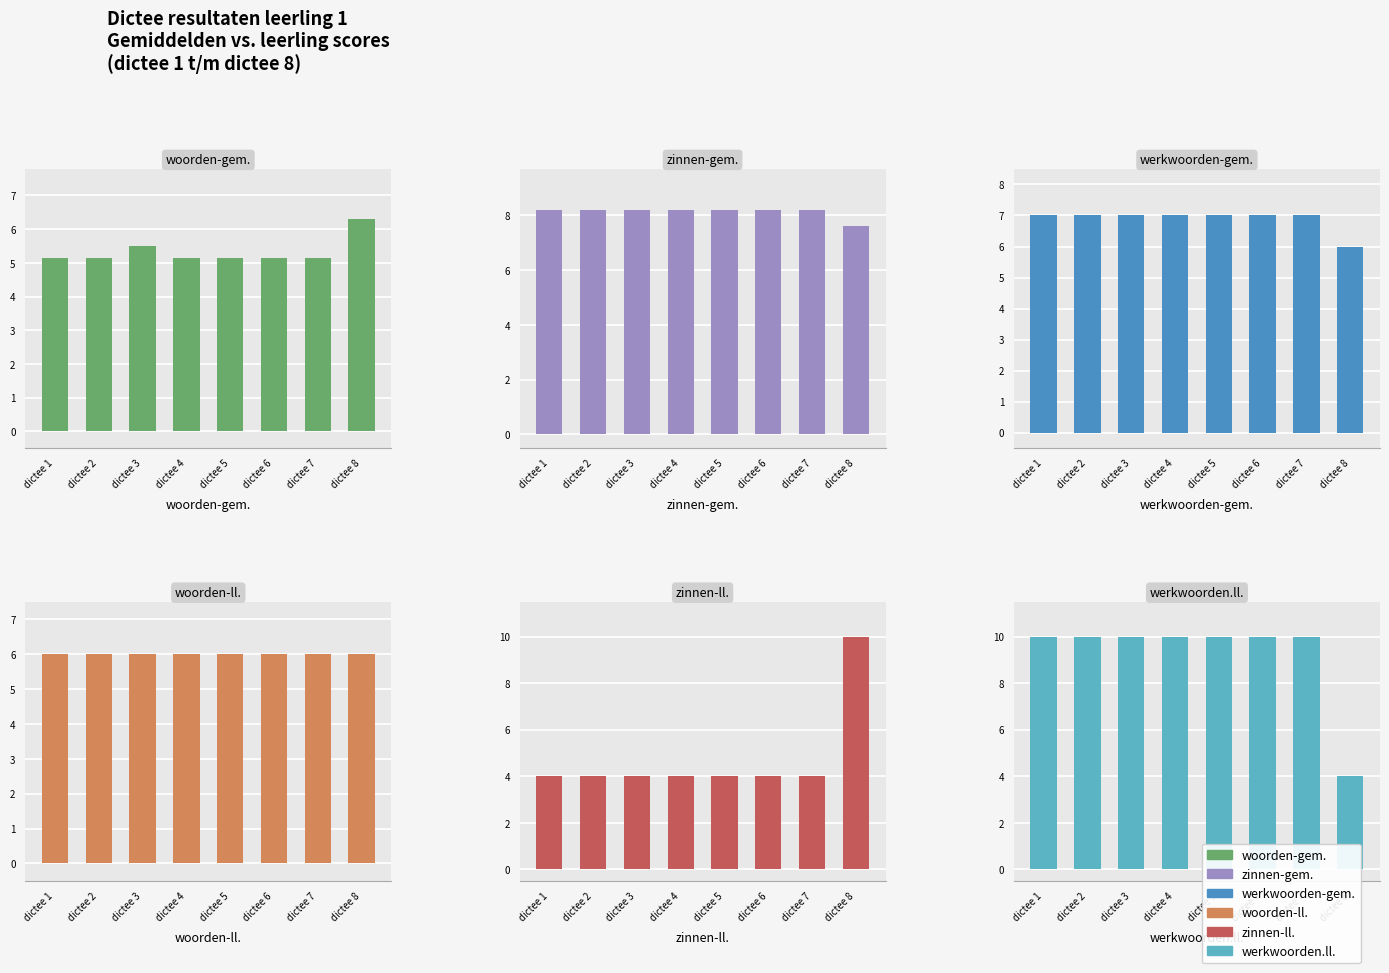

True or false: woorden-ll. has a value of 6.0 at dictee 7.

True